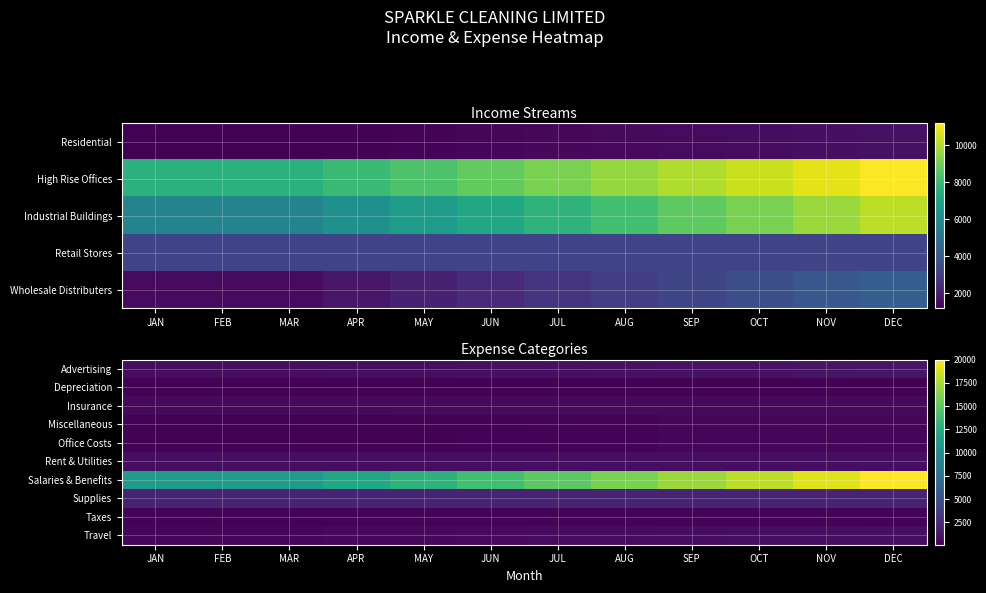

Between APR and DEC, which series saw the biggest shift?

Salaries & Benefits